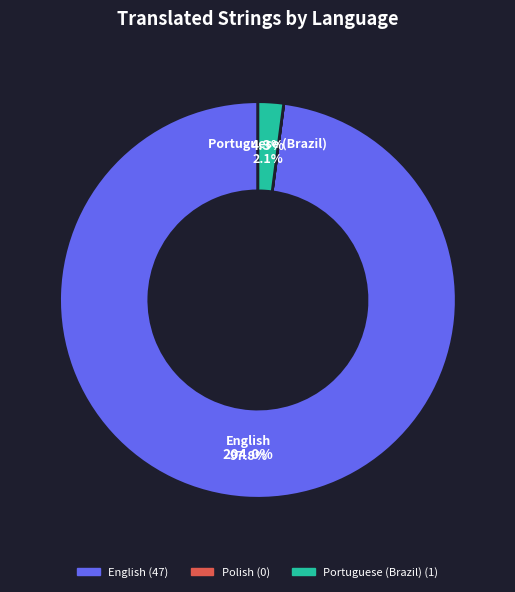

Is it true that Polish is 1% of the pie?

False